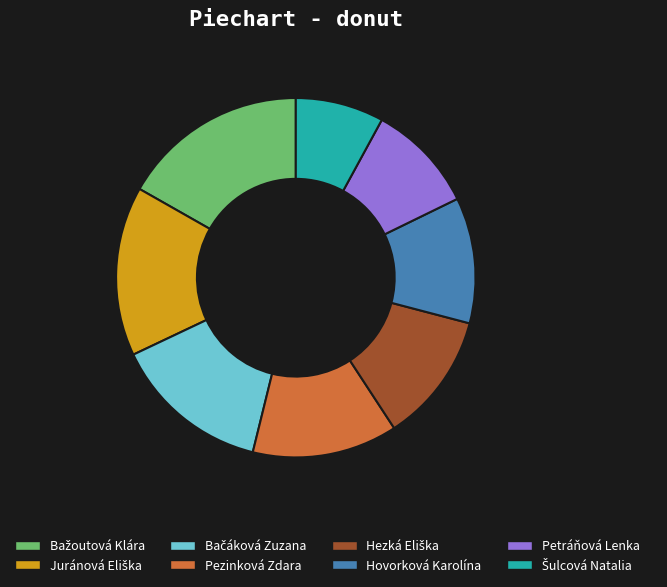

Do Pezinková Zdara and Petráňová Lenka together represent more than half of the pie?

No